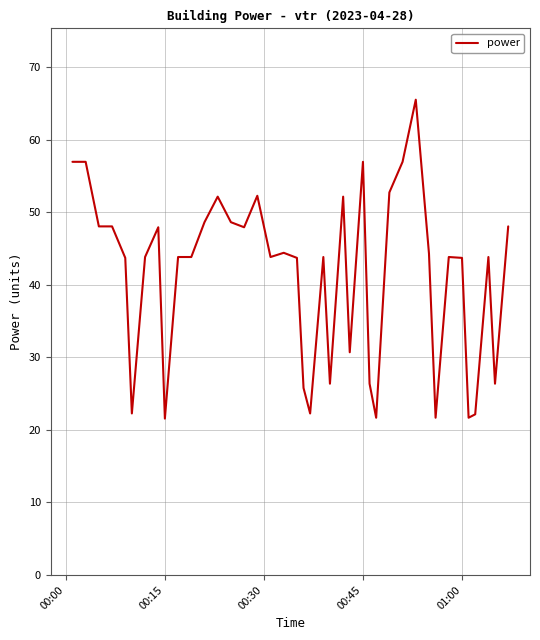

What is the smallest value displayed?

21.6